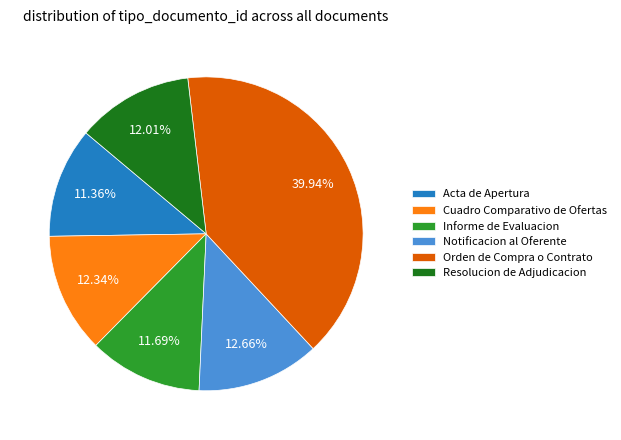

To the nearest percent, what percentage of the pie is Notificacion al Oferente?

13%